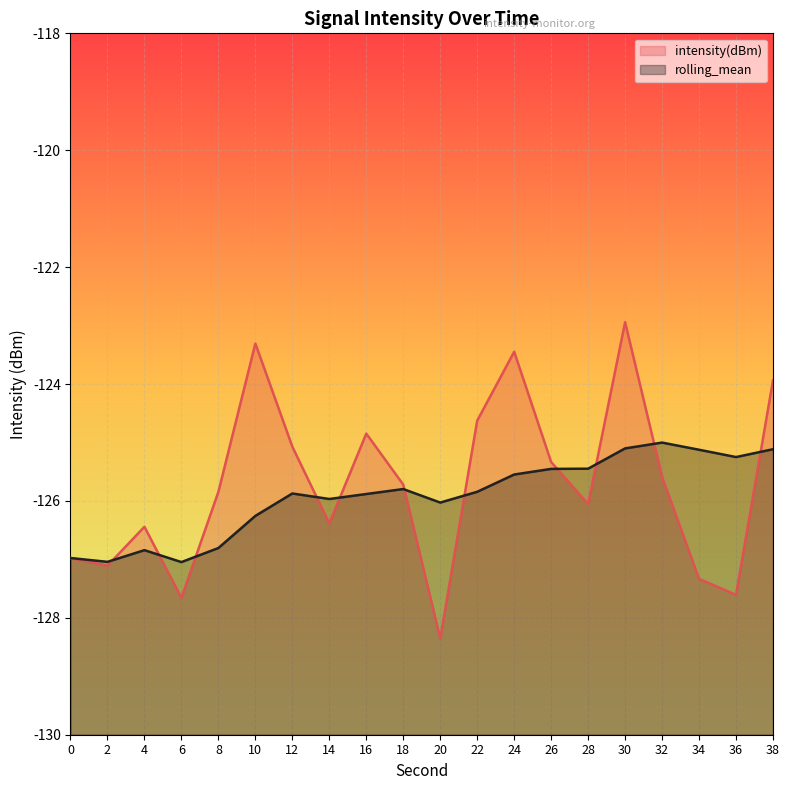

In rolling_mean, how many points are higher than both neighbors (excluding endpoints)?

4